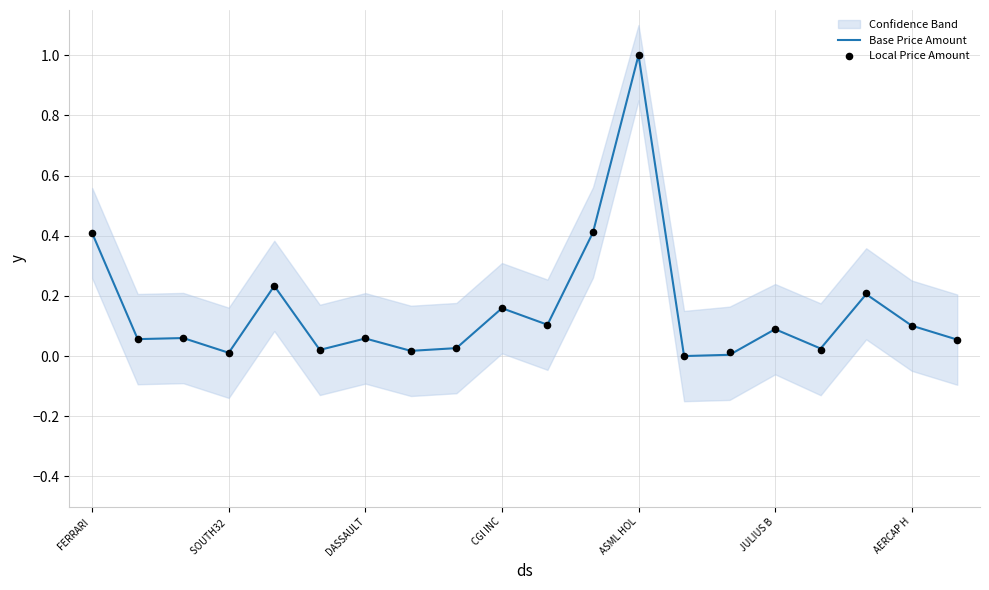

What is the total value across all series at 19?

0.1